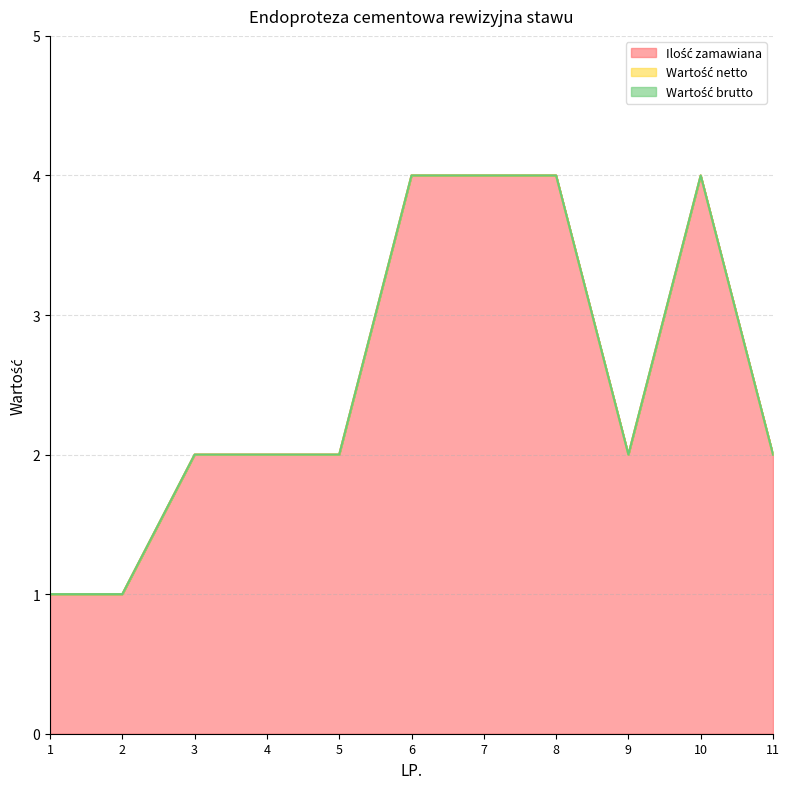

What are all the series names shown in the legend?

Ilość zamawiana, Wartość netto, Wartość brutto